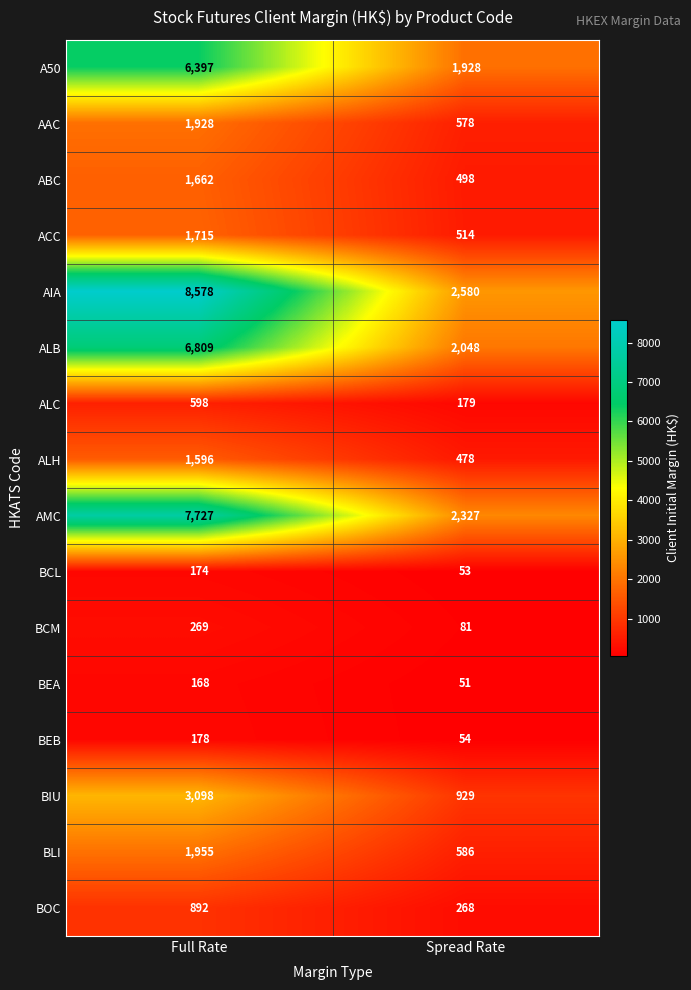

Read the A50 value at Spread Rate, to the nearest 100.

1900